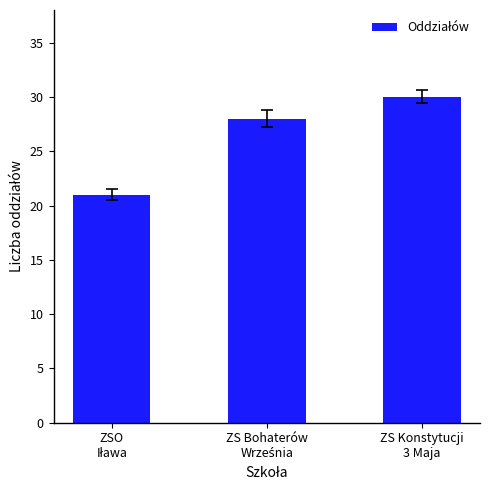

What is the difference between the maximum and minimum values?

9